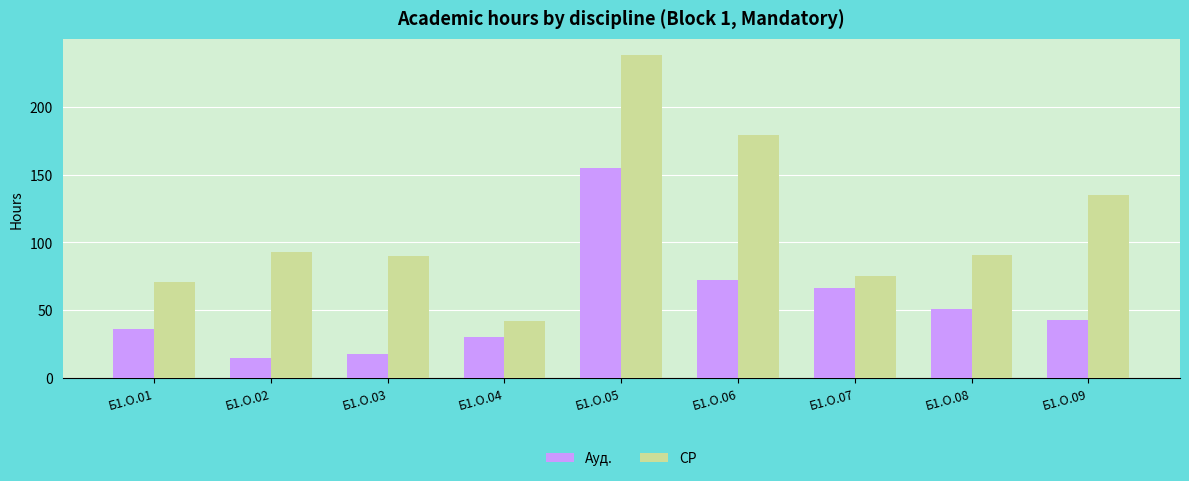

Reading right to left, what are all the values shown in this chart?

Ауд.: 43.0	51.0	66.0	72.0	155.0	30.0	18.0	15.0	36.0
СР: 134.9	90.9	74.9	179.1	237.9	41.9	89.9	92.9	71.0